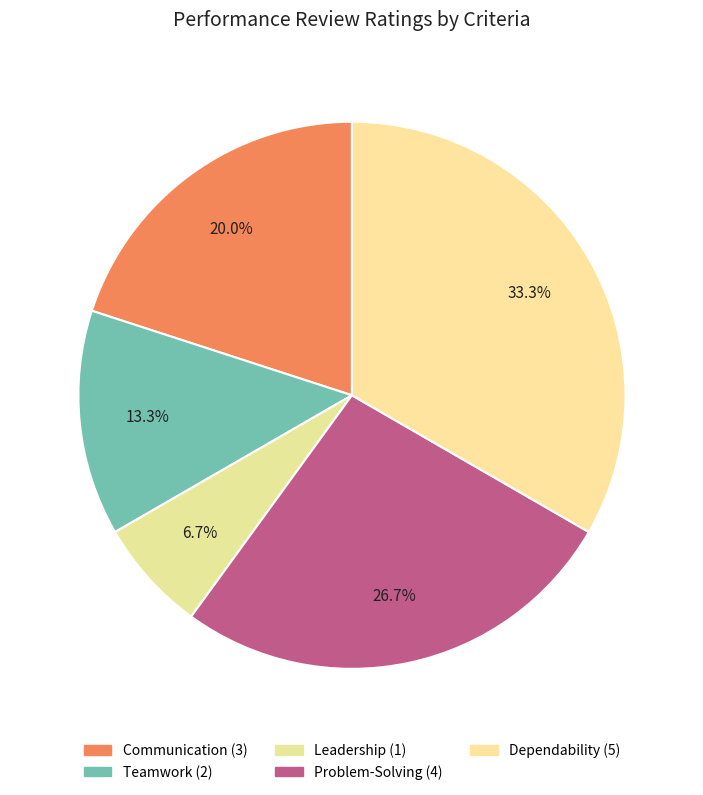

How many slices are in this pie chart?

5